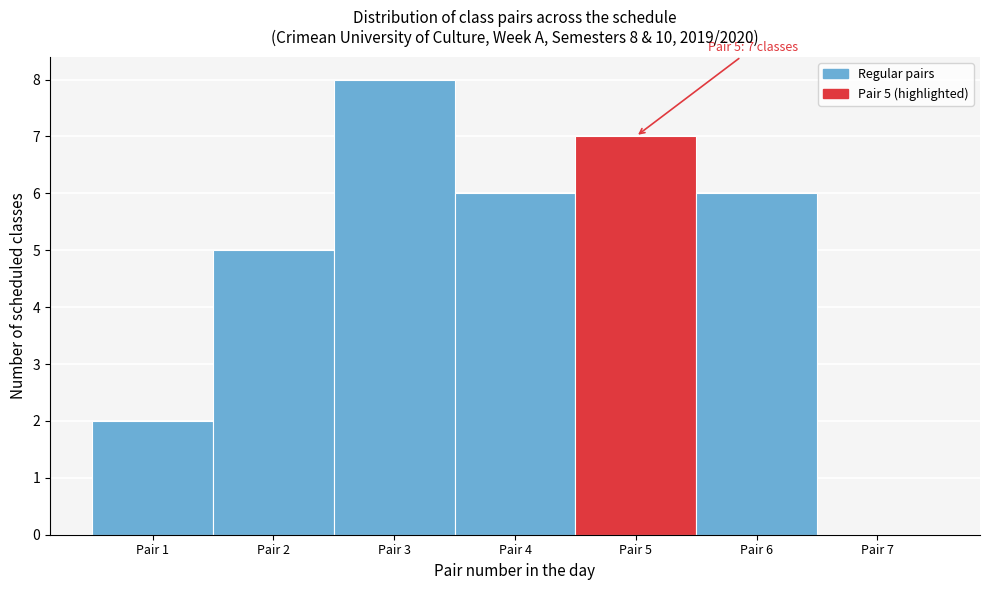

Over which range of the x-axis is the bar tallest?

2.5 to 3.5